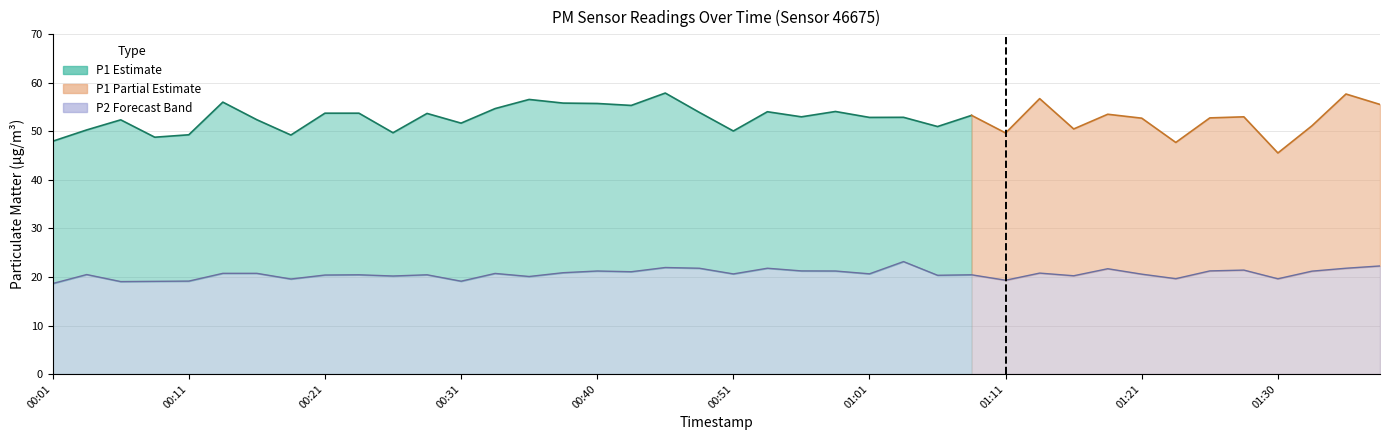

At which label does the data first exceed 20?

00:03